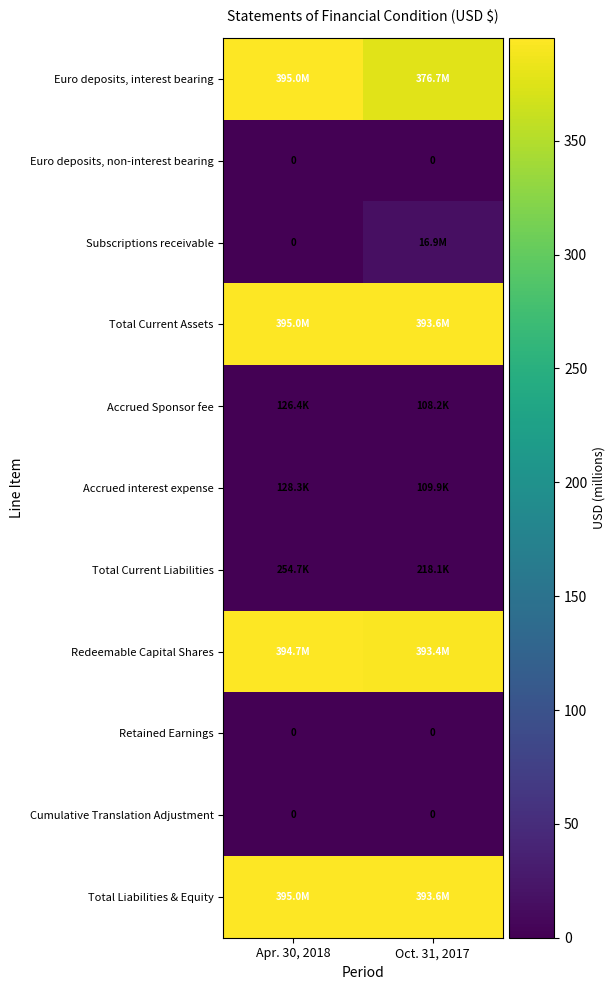

What is the highest value of the Total Current Assets series?

395.0